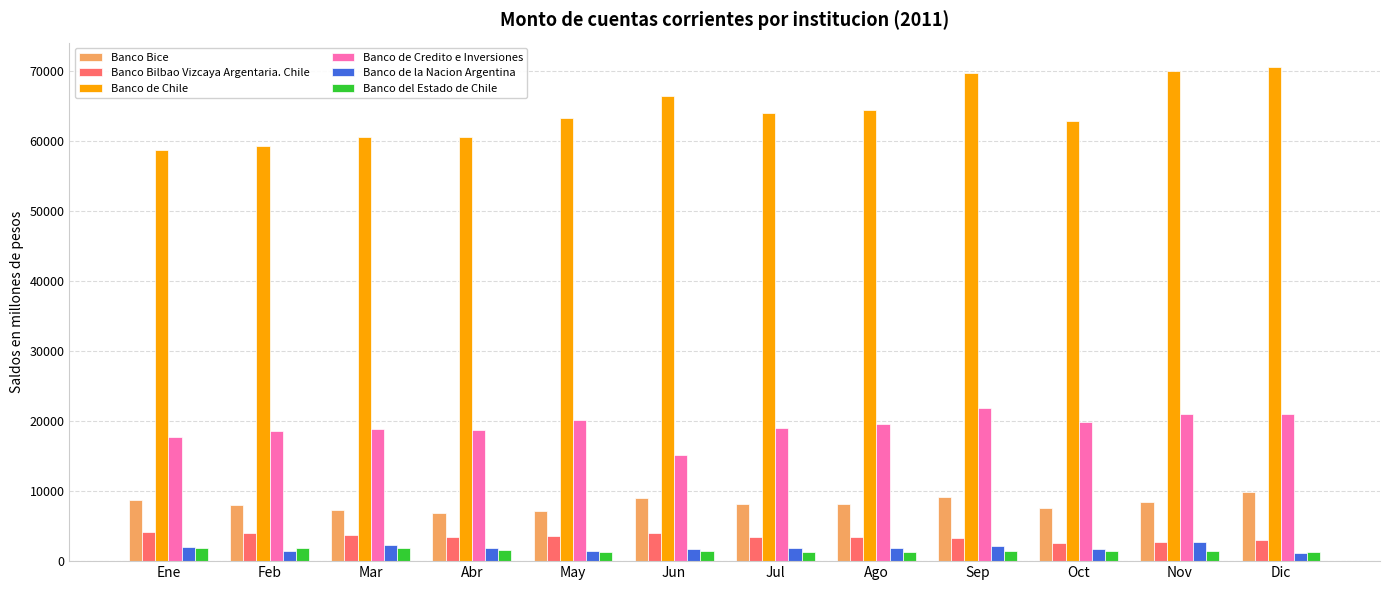

What is the total value across all series at Mar?

94700.2